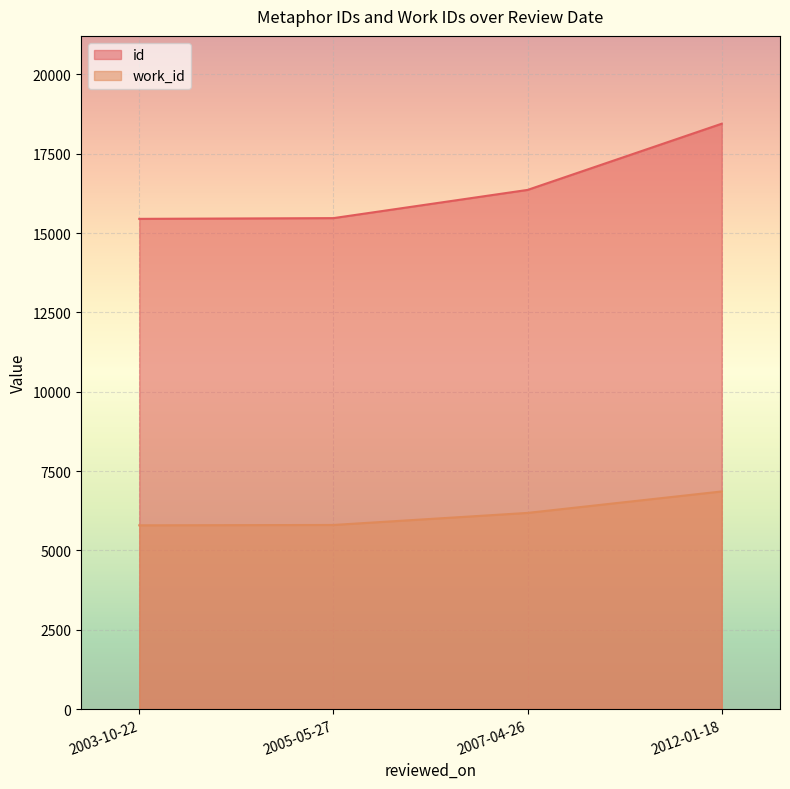

Reading left to right, extract all data points from this chart.

id: 15447	15470	16359	18445
work_id: 5791	5802	6182	6858